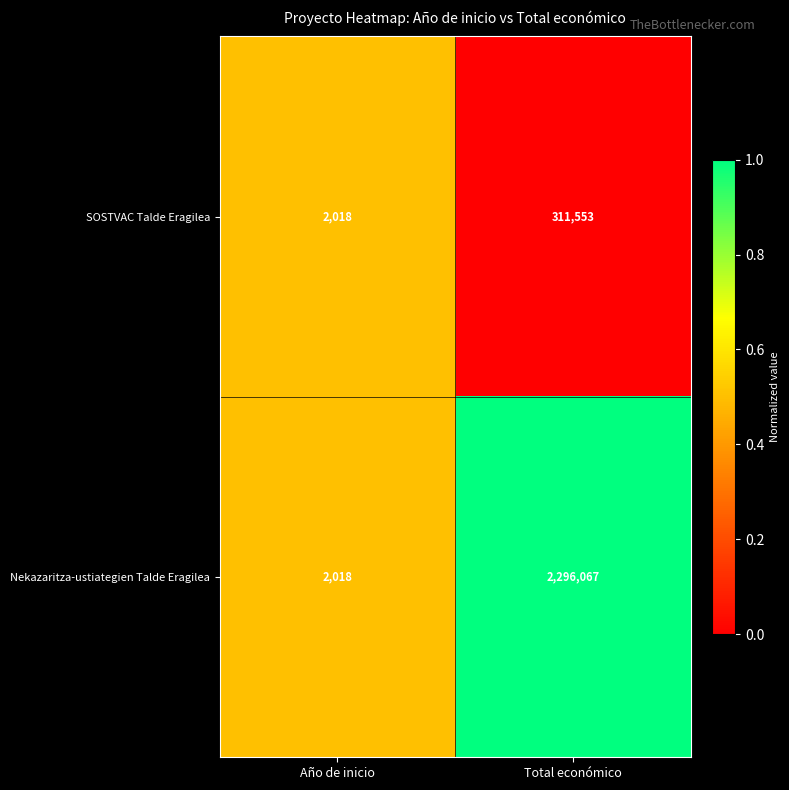

True or false: Nekazaritza-ustiategien Talde Eragilea has a value of 2018 at Año de inicio.

True